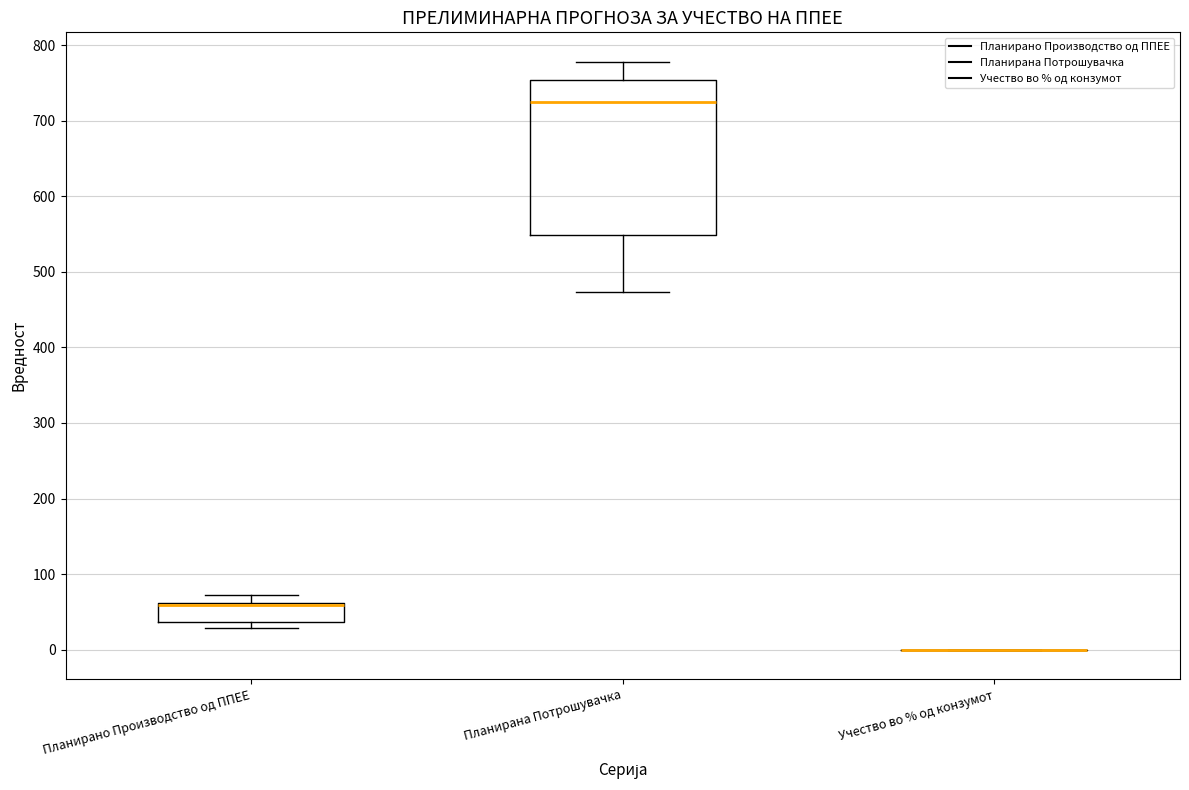

Reading left to right, read every box against the y-axis: the position of its median line, the range the box covers, and the ends of its whiskers. The values are not printed on the chart, so give them approximately, as read against the axis.

Планирано Производство од ППЕЕ: median 60 (drawn on the box's upper edge), box 40 to 60, whiskers 30 to 70
Планирана Потрошувачка: median 730, box 550 to 750, whiskers 470 to 780
Учество во % од конзумот: box collapsed to a line at 0, whiskers 0 to 0